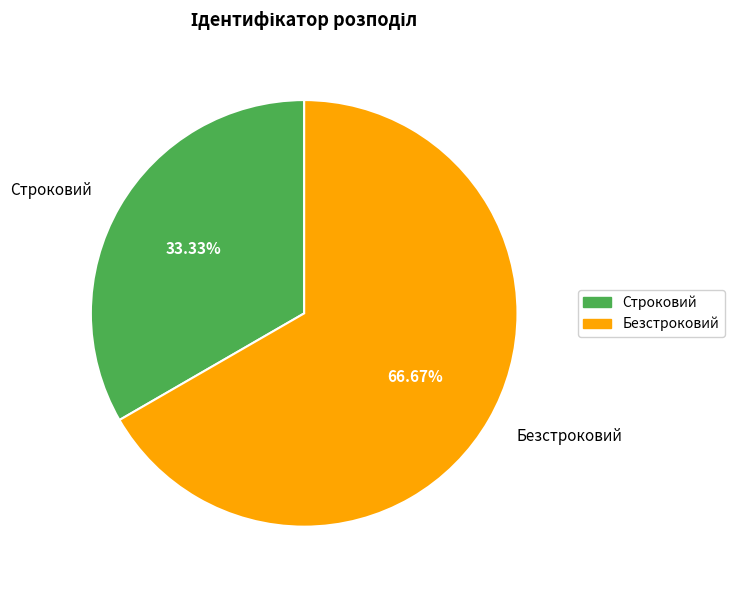

Which slice is the smallest?

Строковий